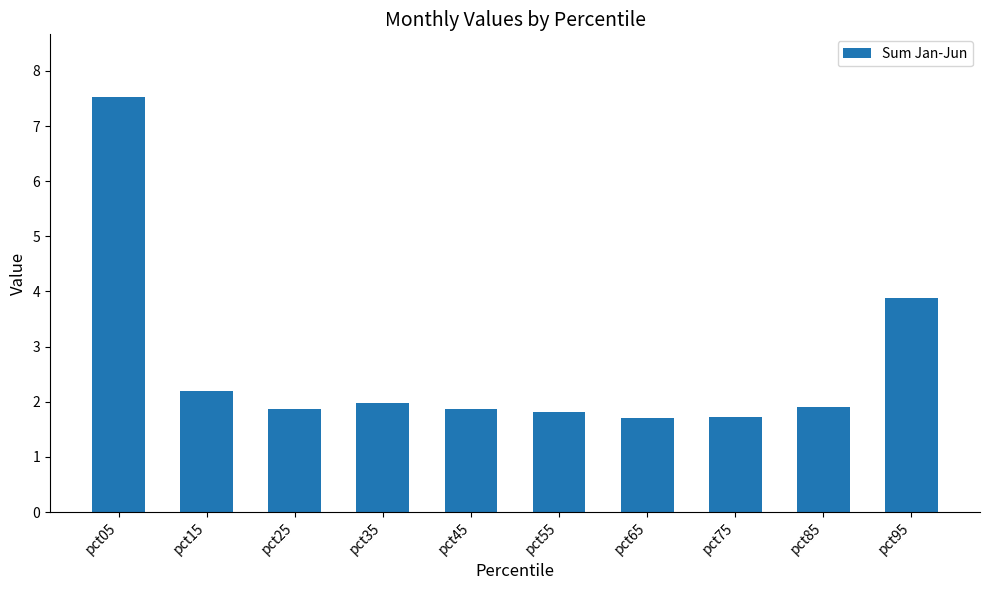

Between pct35 and pct25, which is larger?

pct35